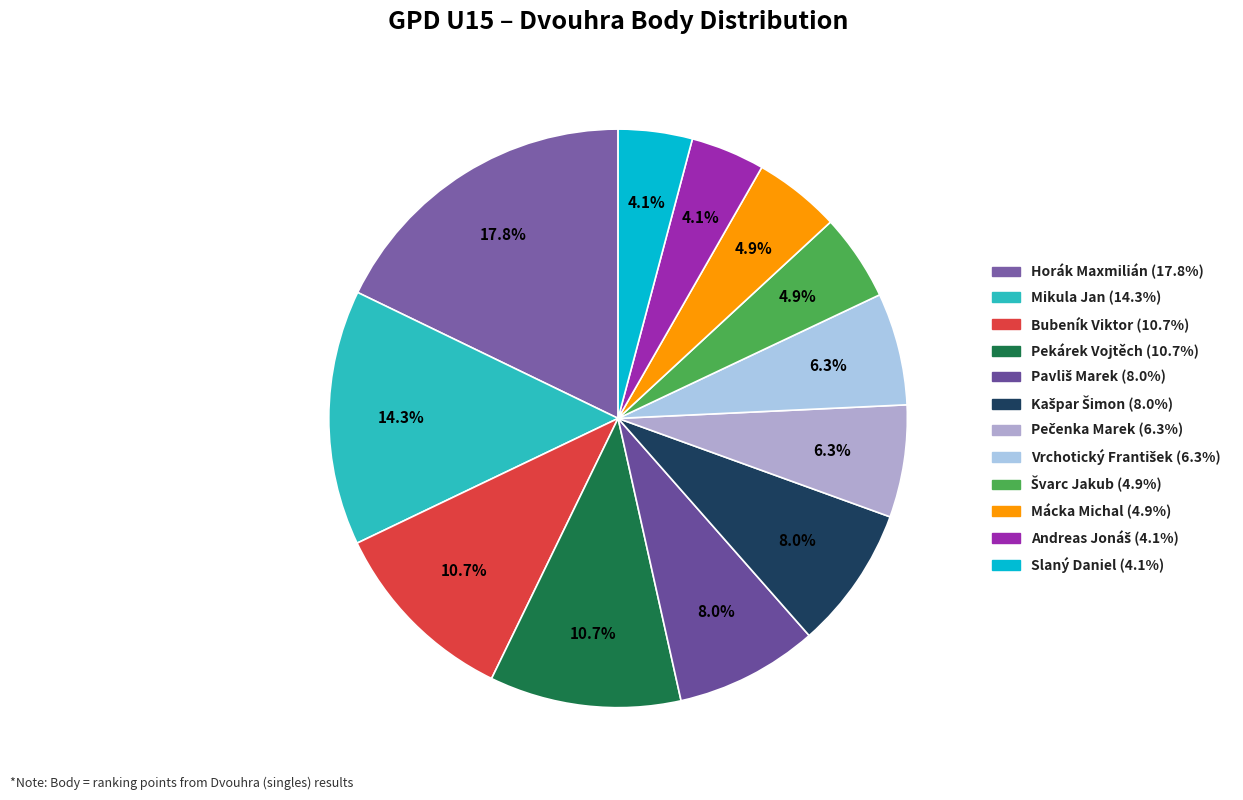

How many slices are in this pie chart?

12